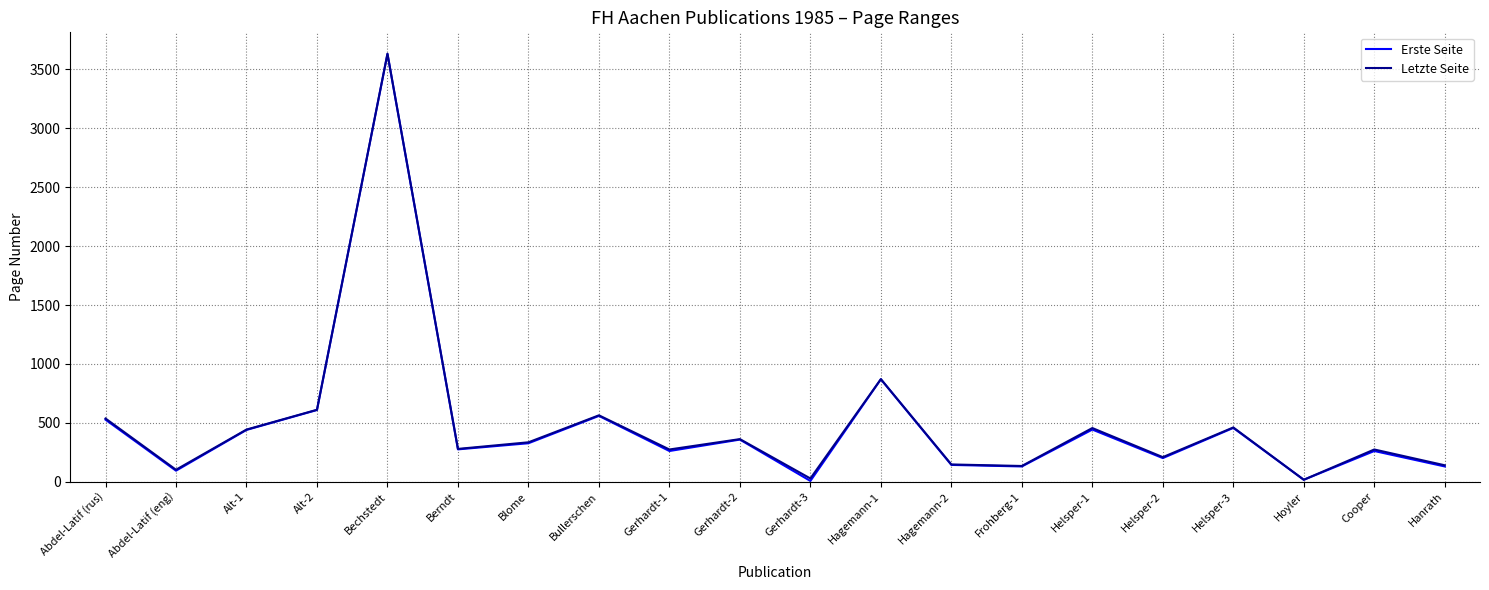

What is the minimum value shown in the chart?

7